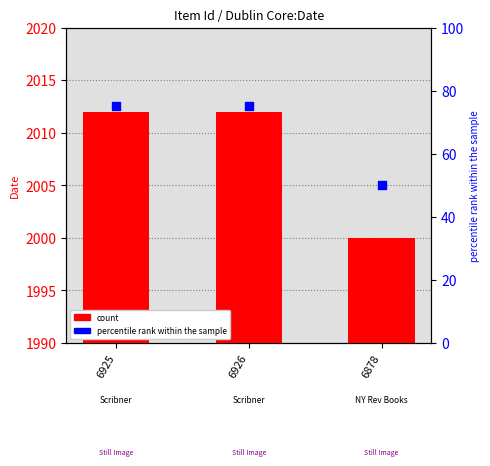

At which category is the sum across all series the highest?

6925